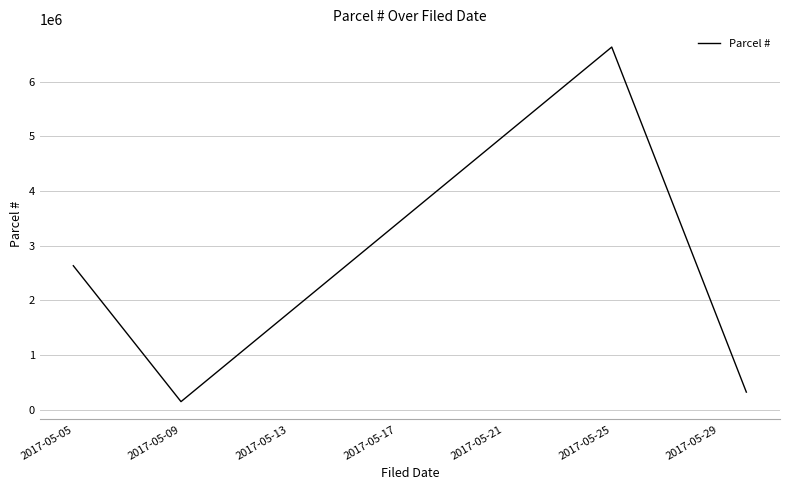

How many interior local peaks (higher than both neighbors) does the data have?

1